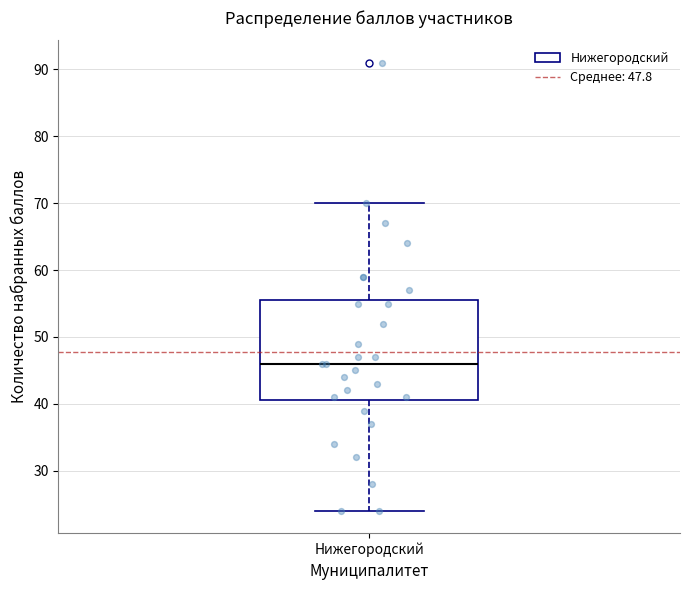

Where does the median line of the box for Нижегородский sit on the y-axis? The values are not printed on the chart, so give them approximately, as read against the axis.

46